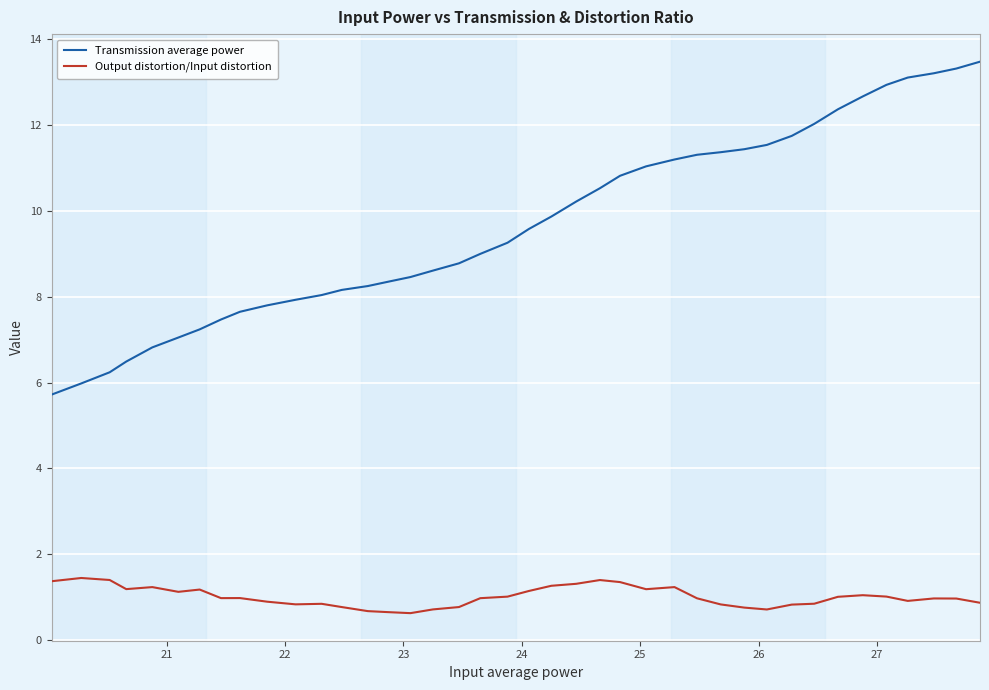

True or false: Transmission average power and Output distortion/Input distortion cross at least once.

False